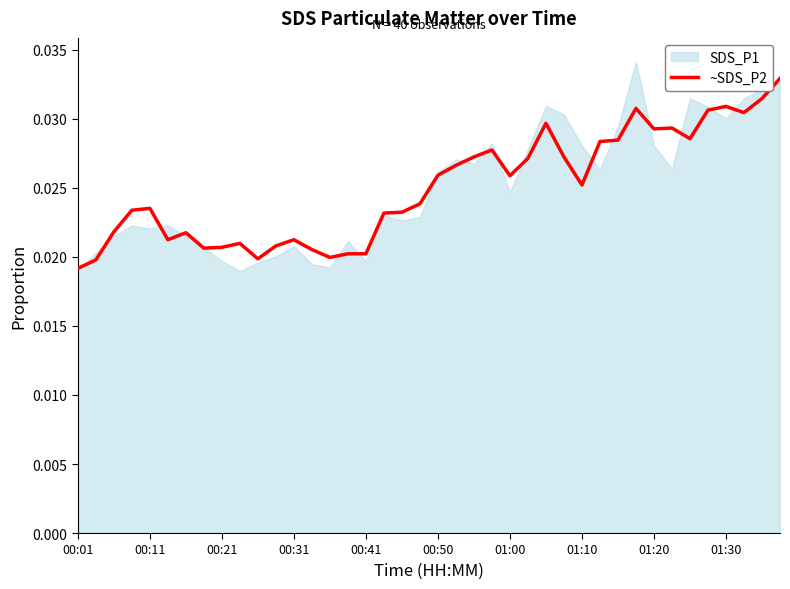

How many interior local valleys (lower than both neighbors) does the data have?

9